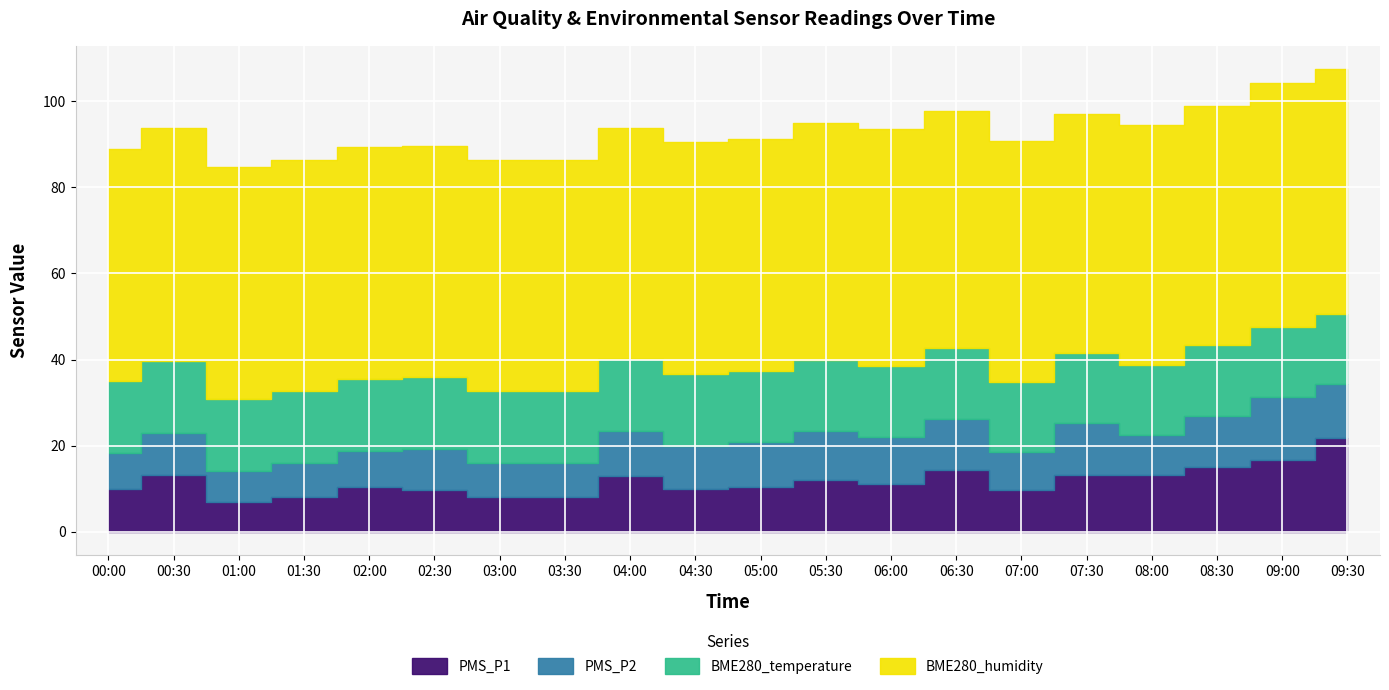

Which category has the lowest value in the BME280_temperature series?

08:30